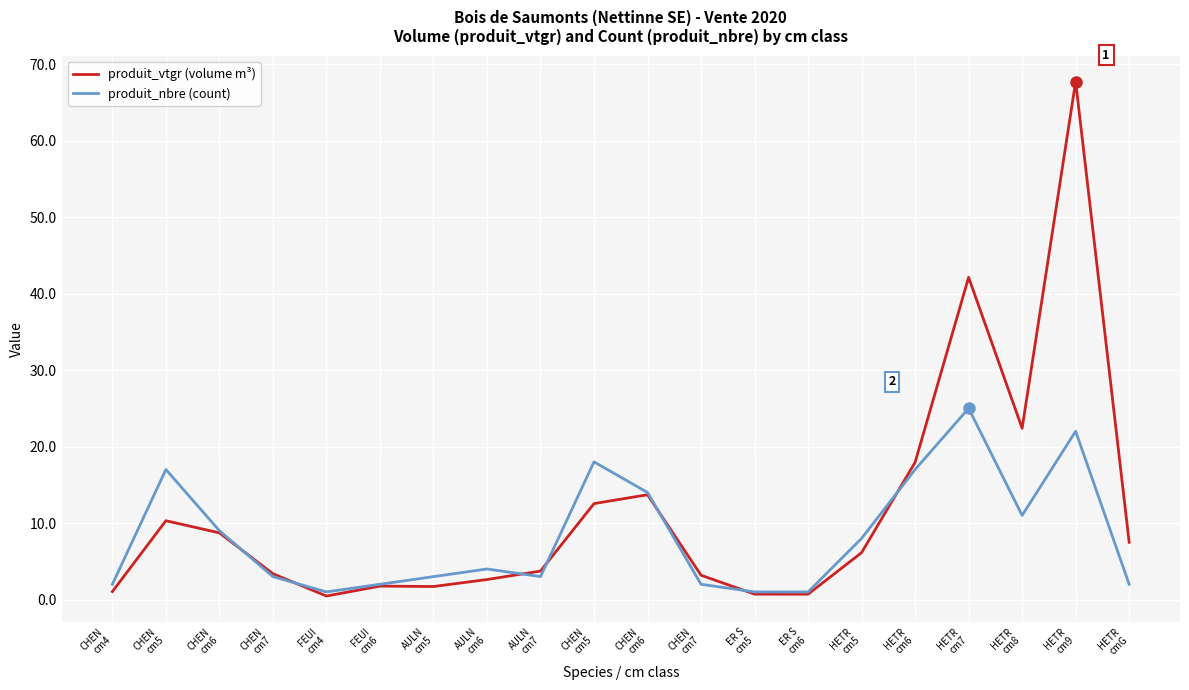

What is the label of the 1st point from the right?

HETR
cmG